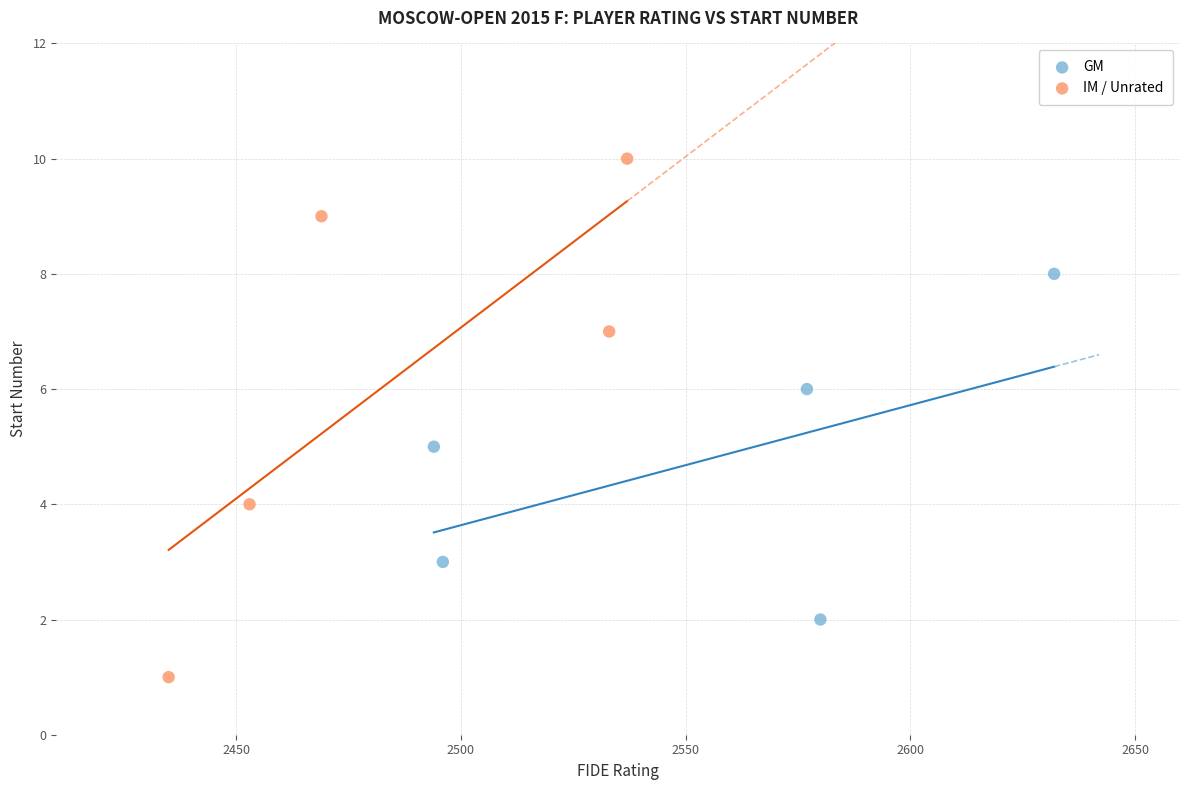

Which series reaches the minimum Y coordinate?

IM / Unrated